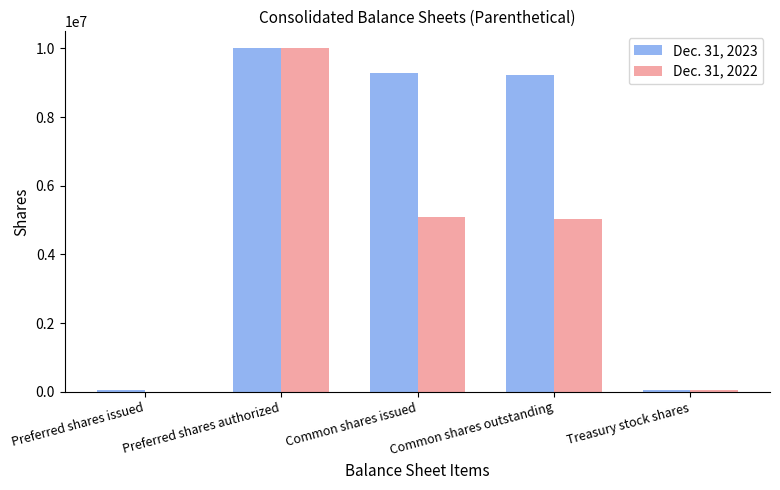

Where does the Dec. 31, 2023 series first go above 9225494?

Preferred shares authorized